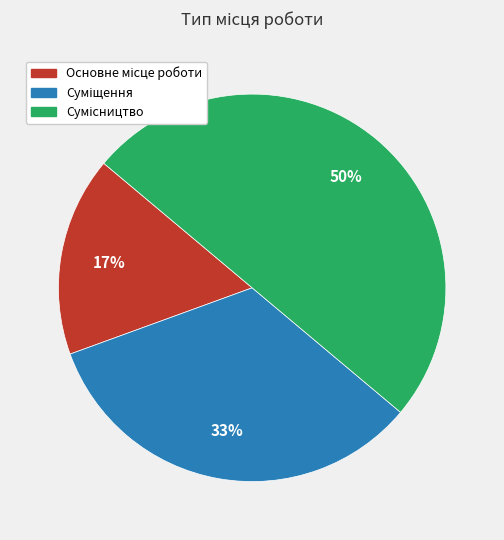

To the nearest percent, what is the average slice percentage?

33%